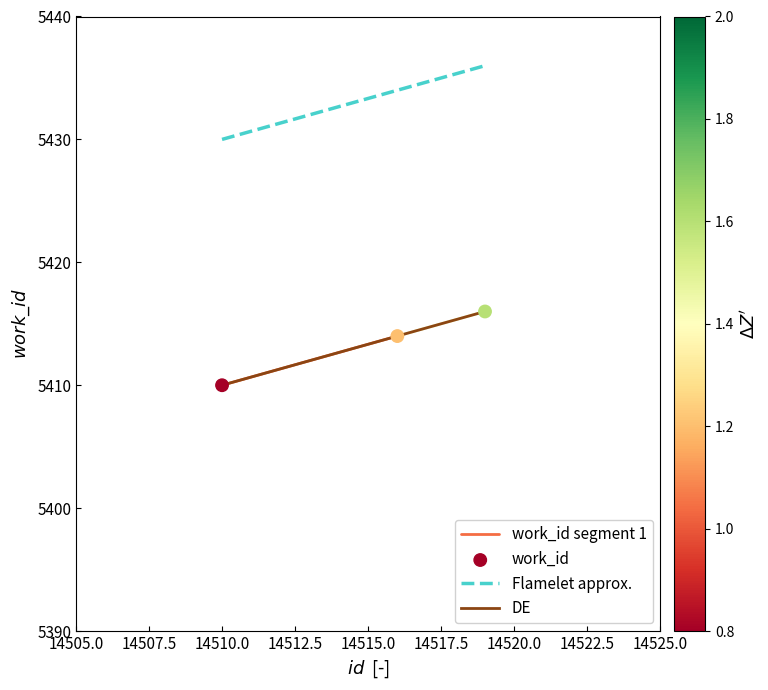

Between 14519 and 14510, which is larger?

14519